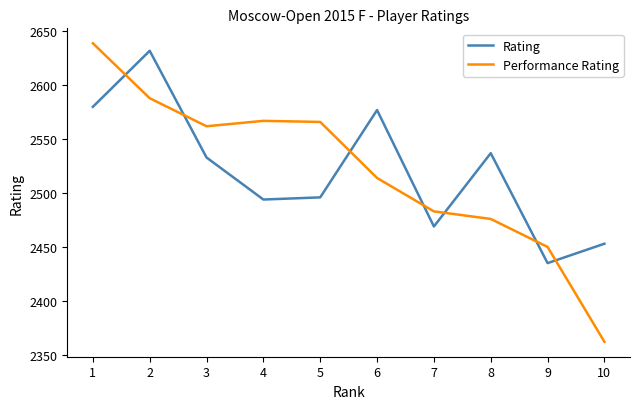

Is the value of Rating at 9 greater than the value of Performance Rating at 9?

No